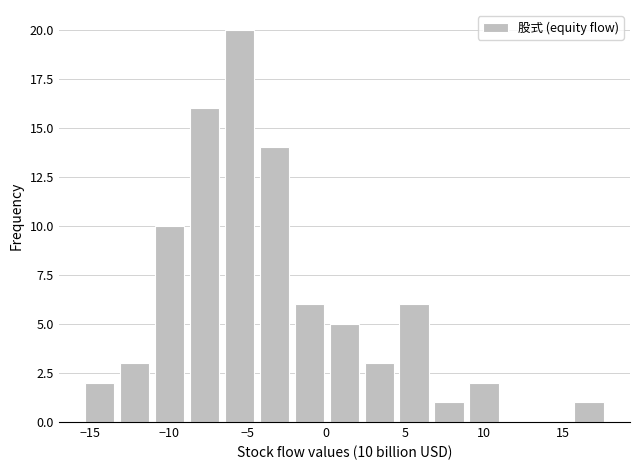

Over which range of the x-axis is the bar tallest?

-6.5 to -4.5